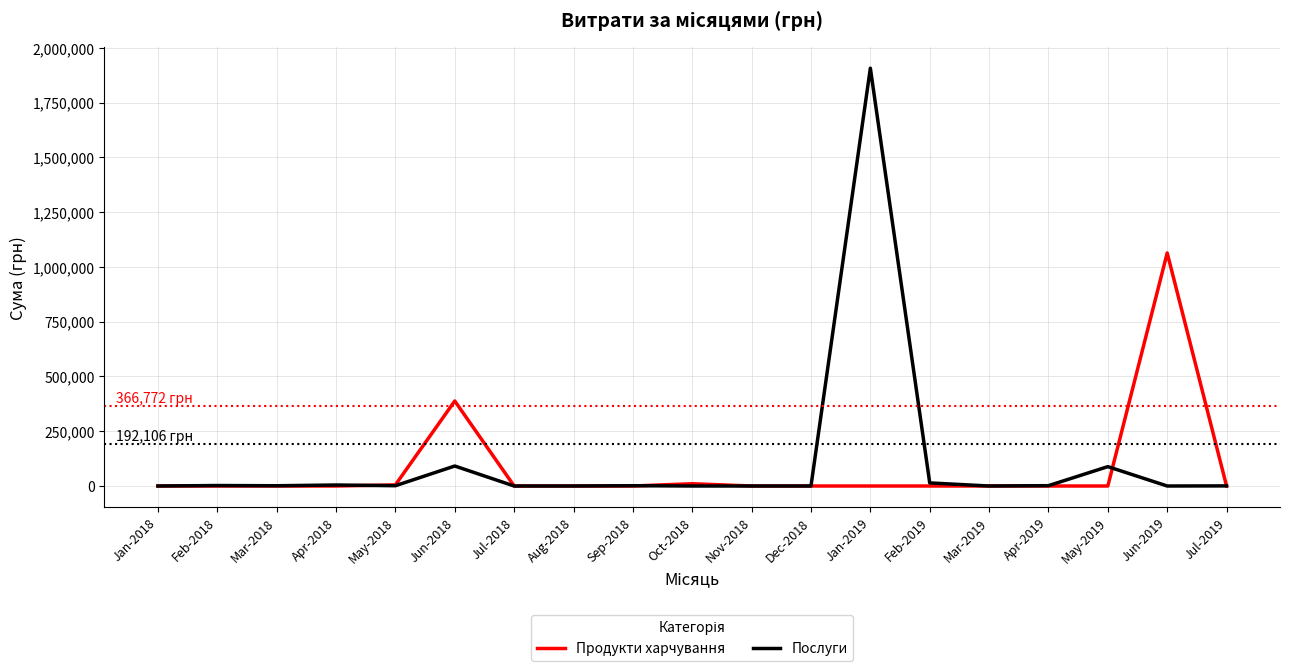

What position from the right is Jun-2018?

14